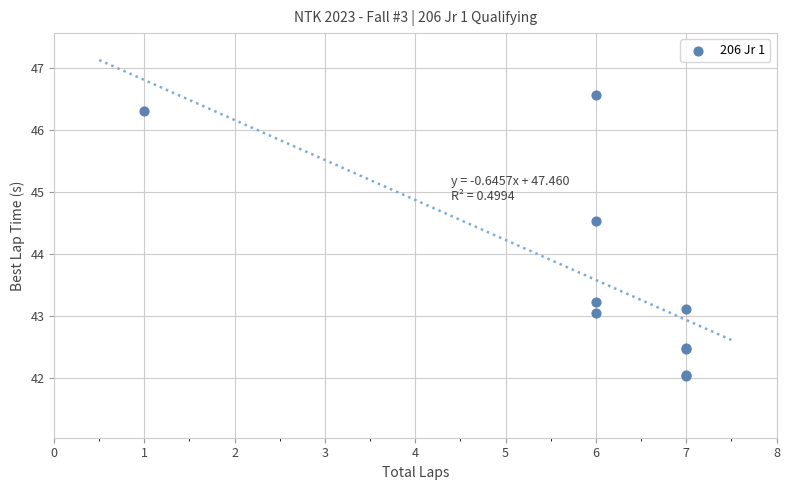

What Y value in the scatter plot is closest to 44?

44.5